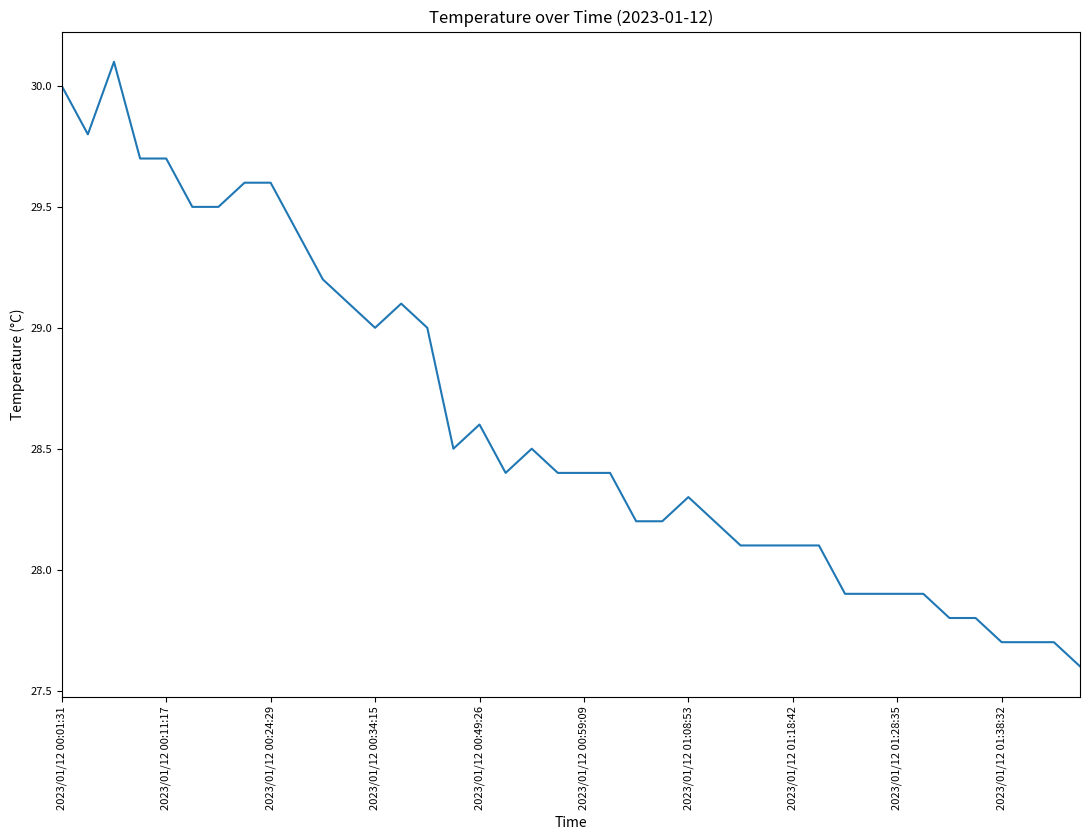

What is the greatest value displayed?

30.1